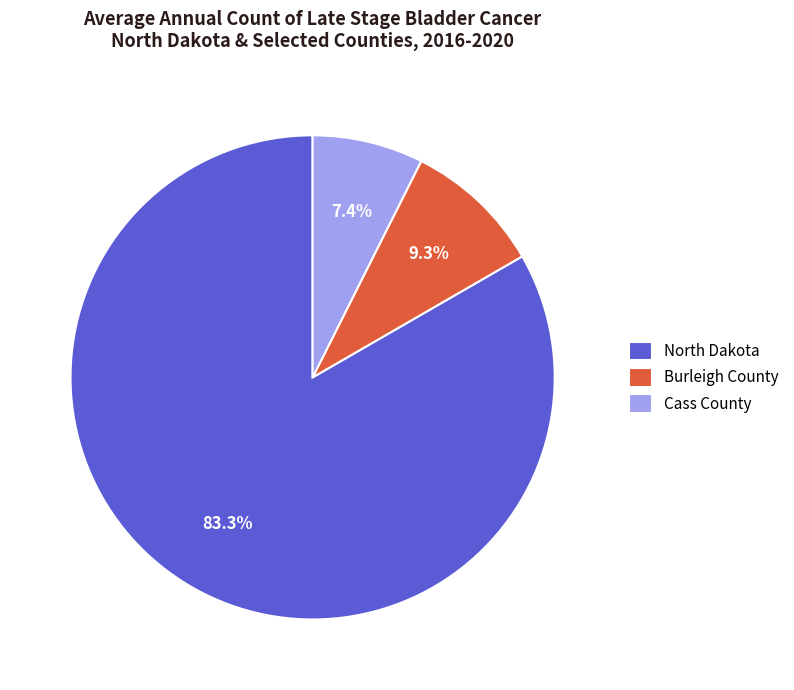

Is it true that North Dakota is 94% of the pie?

False